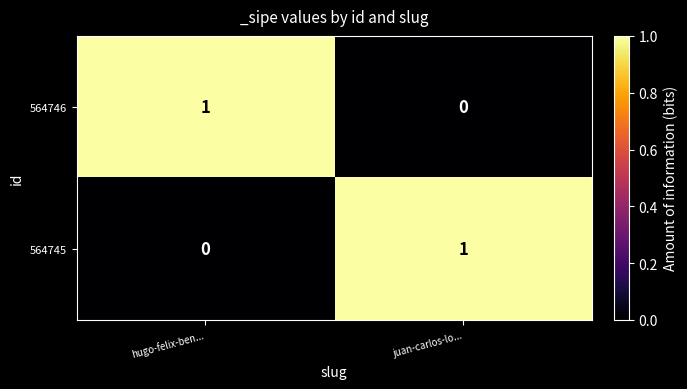

Is the value of 564746 at juan-carlos-lo... greater than the value of 564745 at juan-carlos-lo...?

No